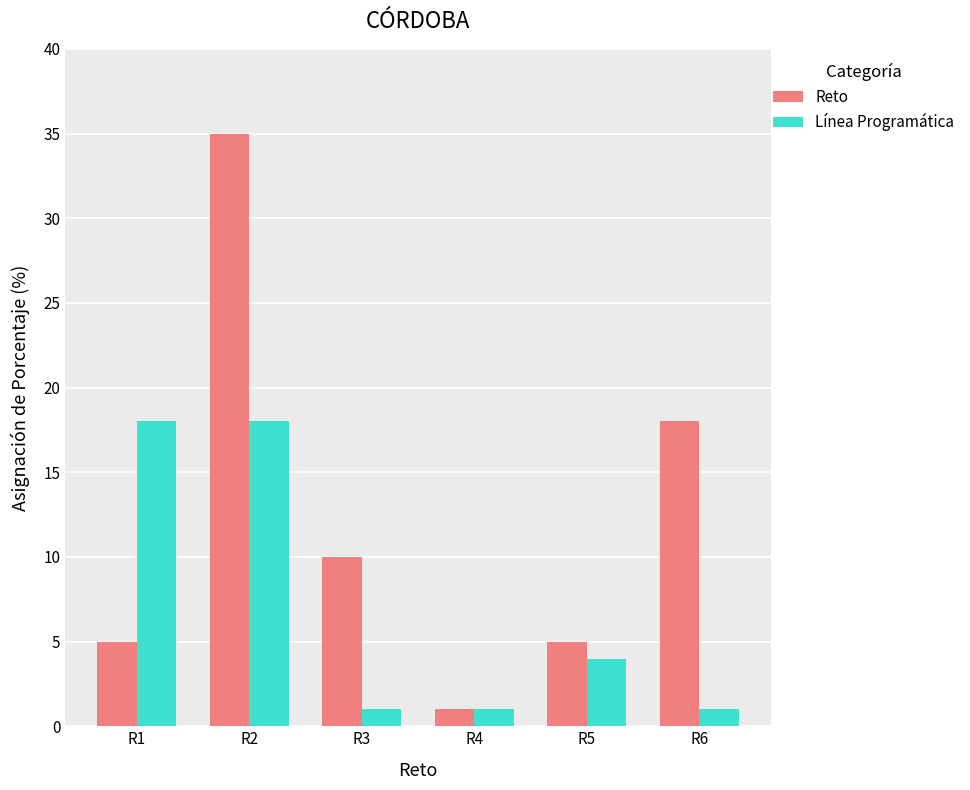

Does the chart contain any negative values?

No